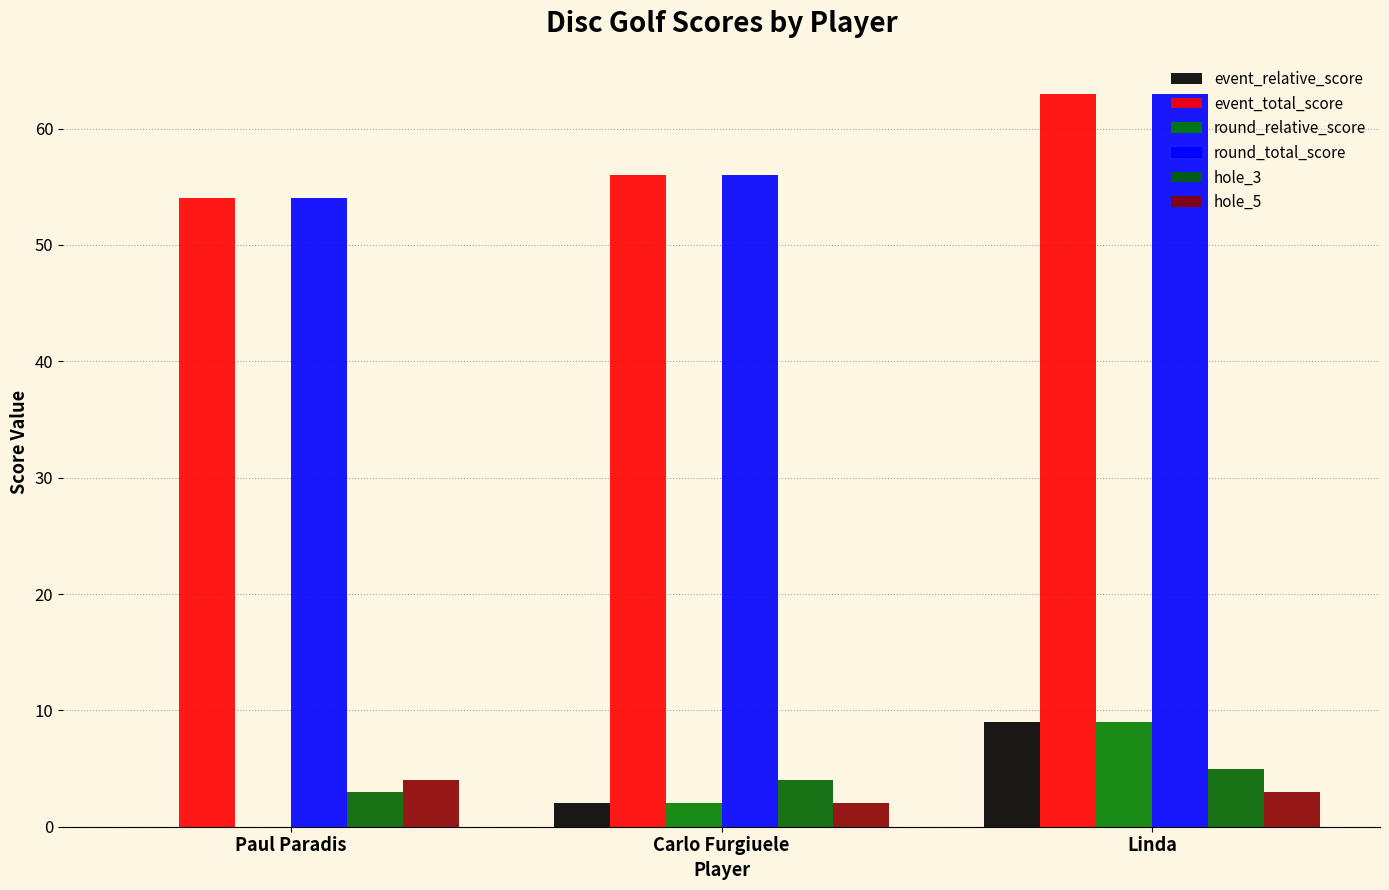

How many groups of bars are there?

3